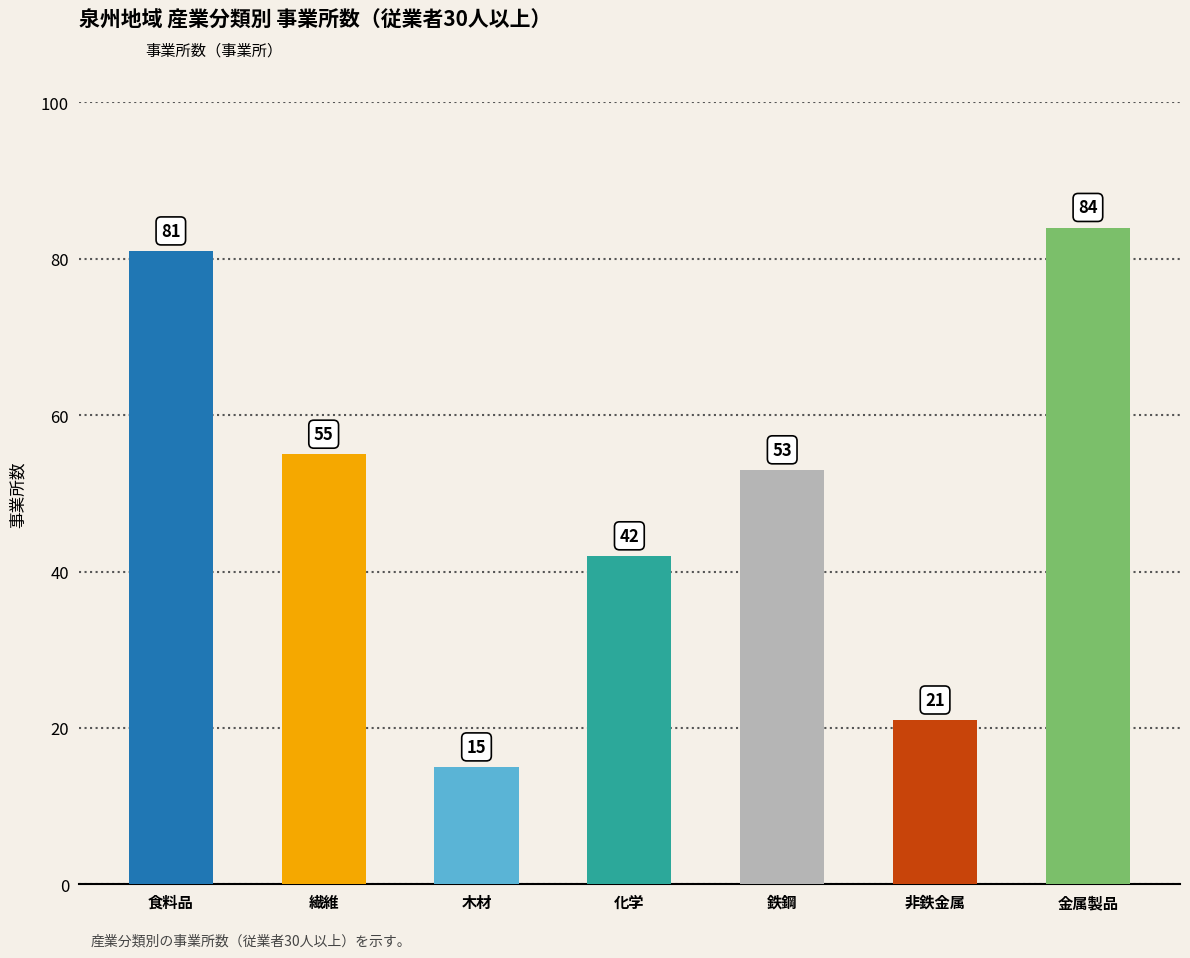

What is the change in value from 化学 to 非鉄金属?

-21